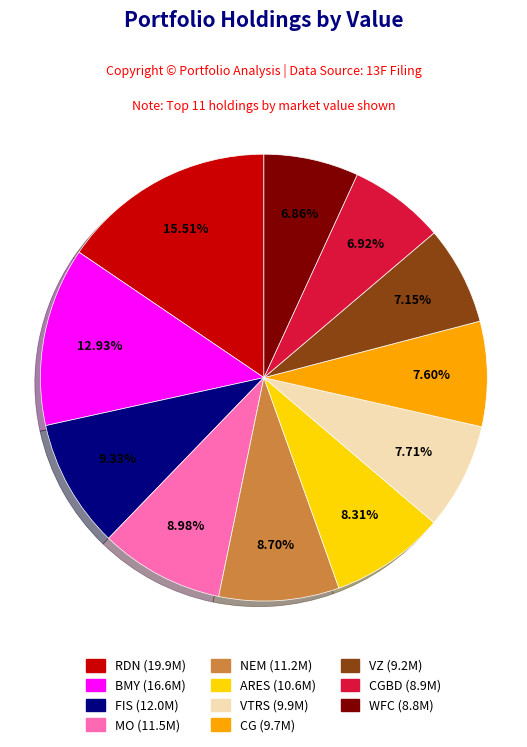

Is there any slice that represents more than half of the pie?

No